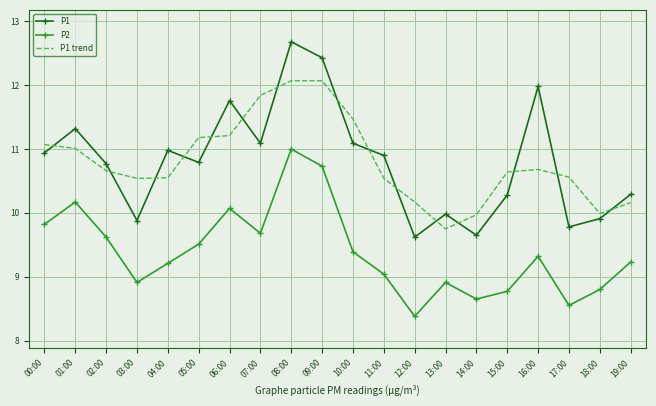

Which category has the highest value in the P2 series?

08:00